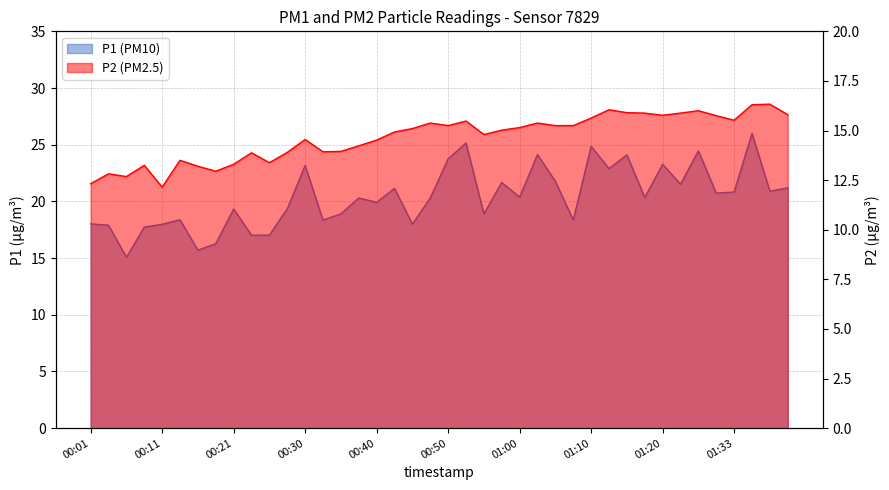

What is the difference between the second highest and minimum values in the P1 (PM10) series?

10.1